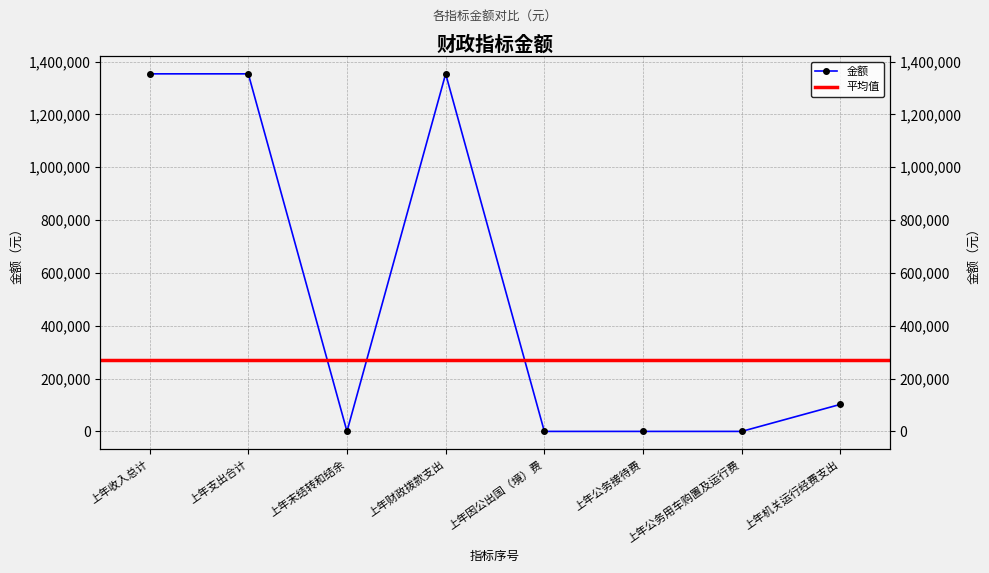

List the labels in order of value, smallest first.

上年末结转和结余, 上年因公出国（境）费, 上年公务接待费, 上年公务用车购置及运行费, 上年机关运行经费支出, 上年收入总计, 上年支出合计, 上年财政拨款支出